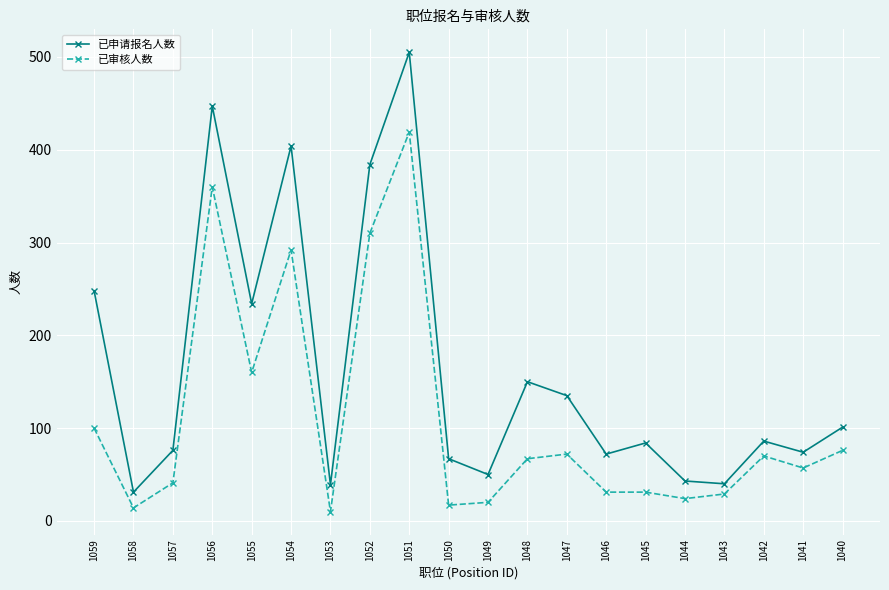

Which category has the highest value in the 已申请报名人数 series?

1051